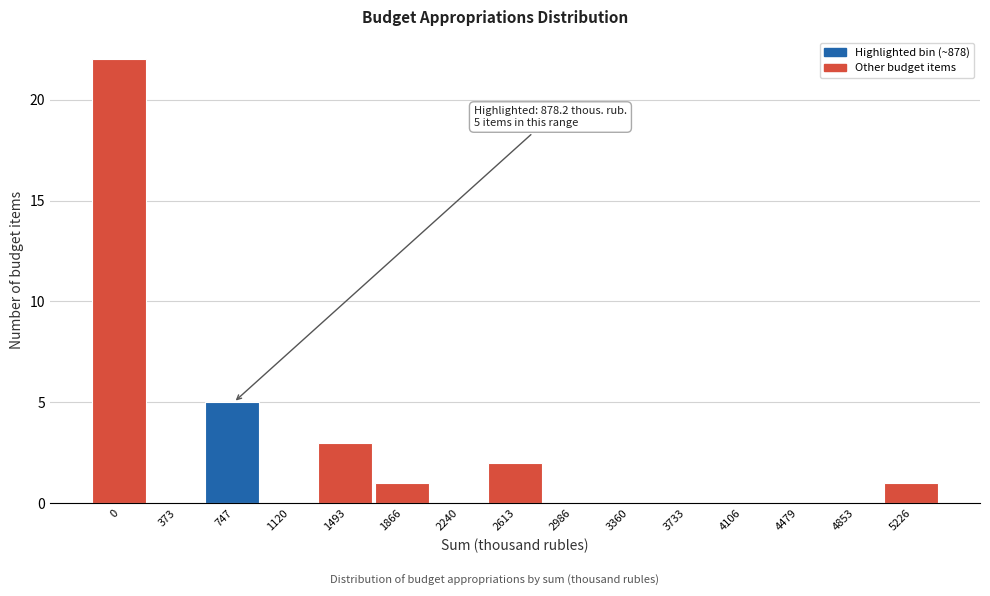

Reading left to right, what are all the values shown in this chart?

0=22	373=0	747=5	1120=0	1493=3	1866=1	2240=0	2613=2	2986=0	3360=0	3733=0	4106=0	4479=0	4853=0	5226=1